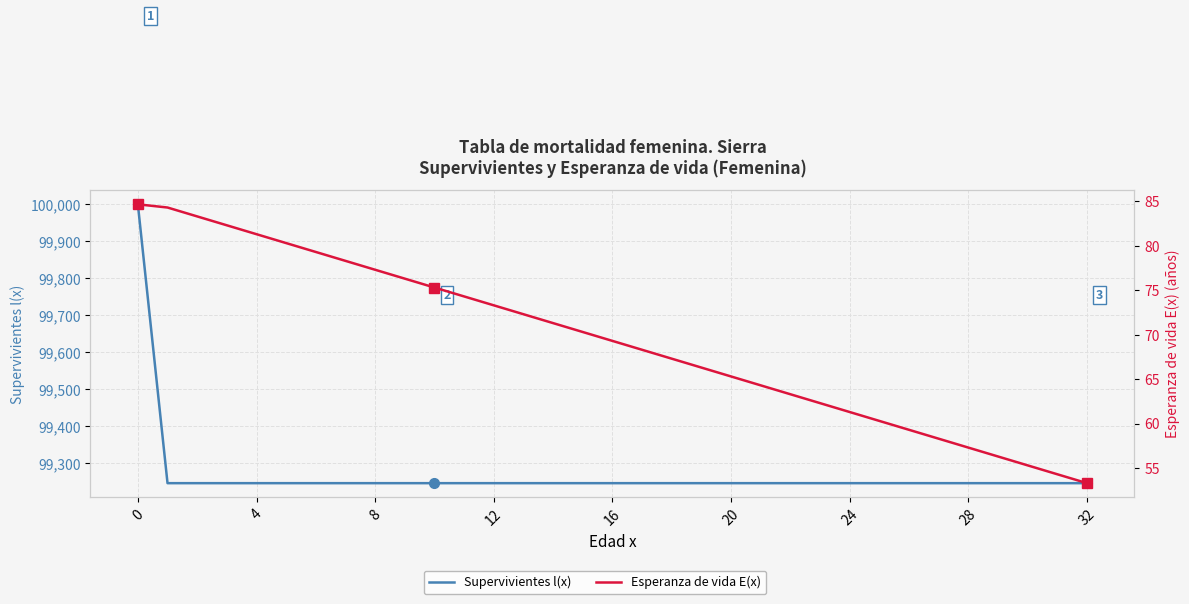

How many series are shown in this chart?

2